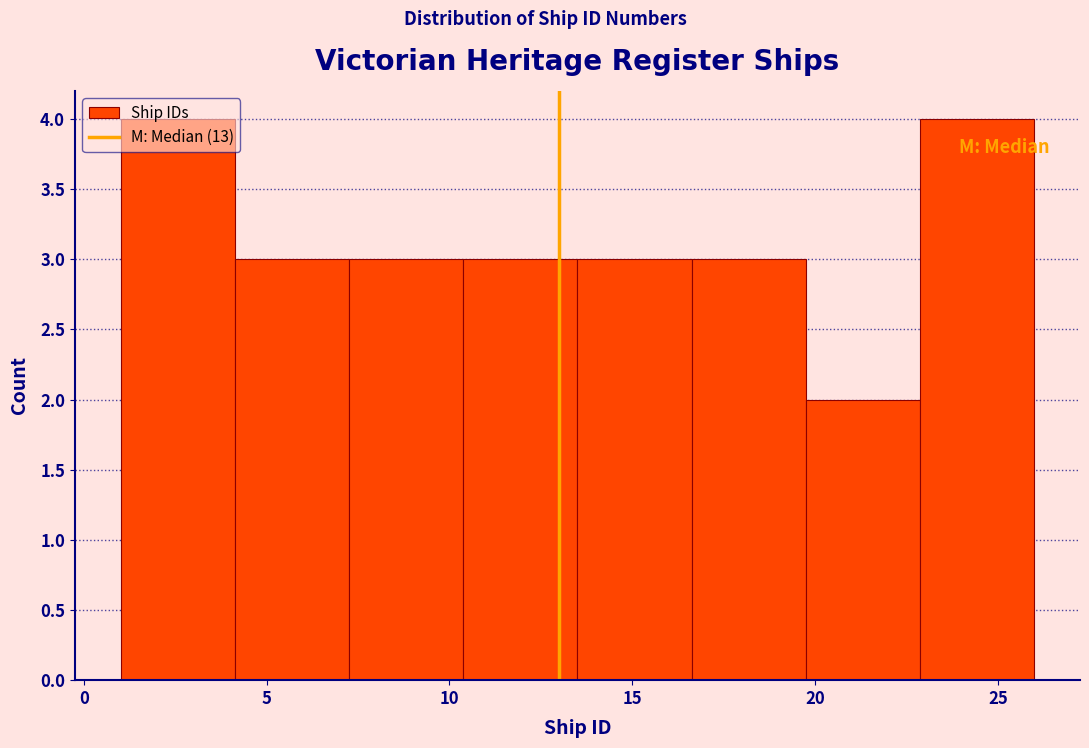

How tall is the bar that spans 16.5 to 20.0 on the x-axis? Neither the bar edges nor the heights are printed on the chart, so give them approximately, as read against the axes.

3